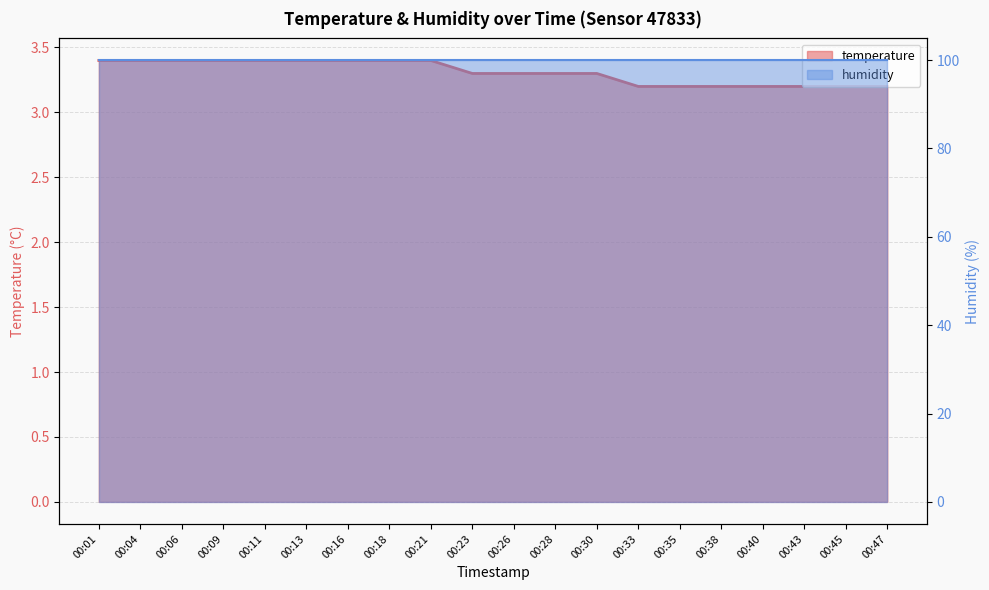

Reading left to right, transcribe all the data shown in this chart.

3.4	3.4	3.4	3.4	3.4	3.4	3.4	3.4	3.4	3.3	3.3	3.3	3.3	3.2	3.2	3.2	3.2	3.2	3.2	3.2